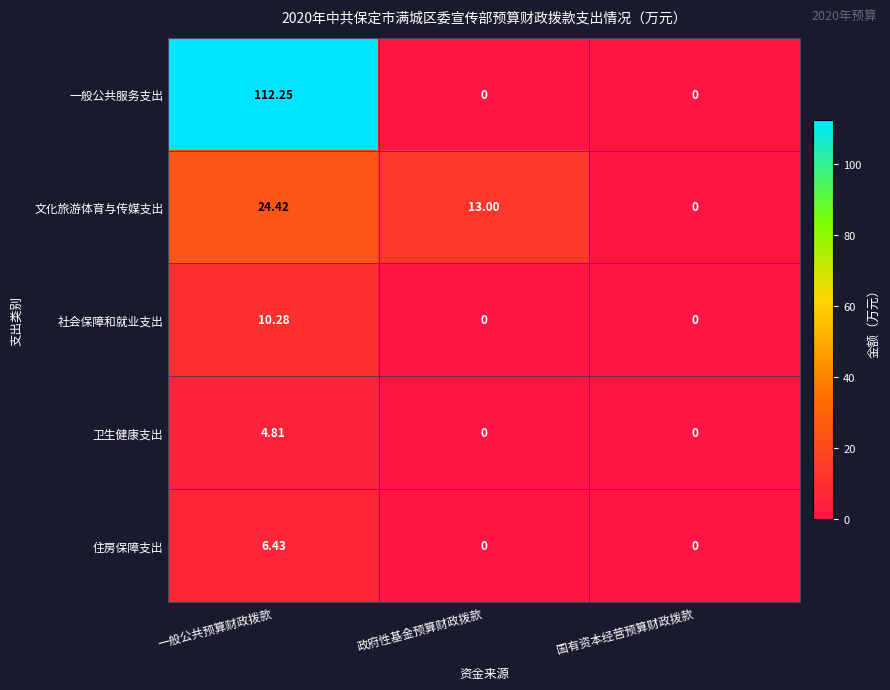

List the series in order of their peak value, lowest first.

卫生健康支出, 住房保障支出, 社会保障和就业支出, 文化旅游体育与传媒支出, 一般公共服务支出